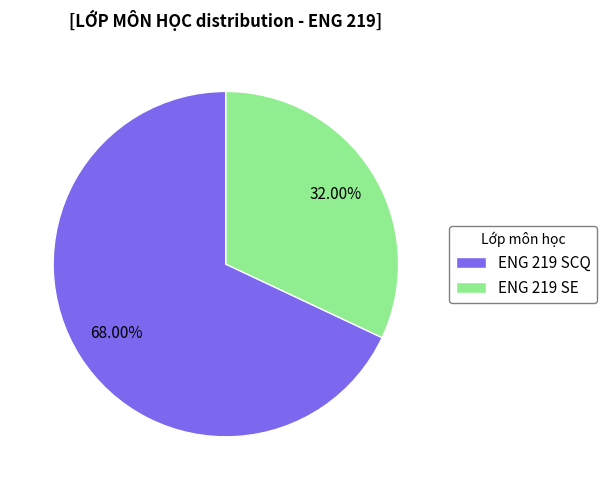

How many slices are in this pie chart?

2